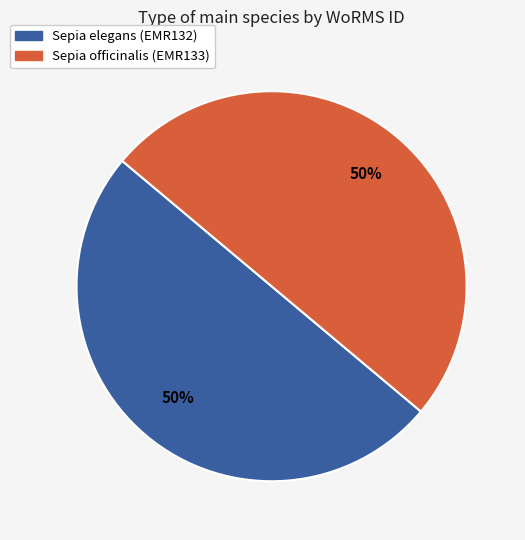

To the nearest percent, what percentage of the pie is Sepia elegans (EMR132)?

50%